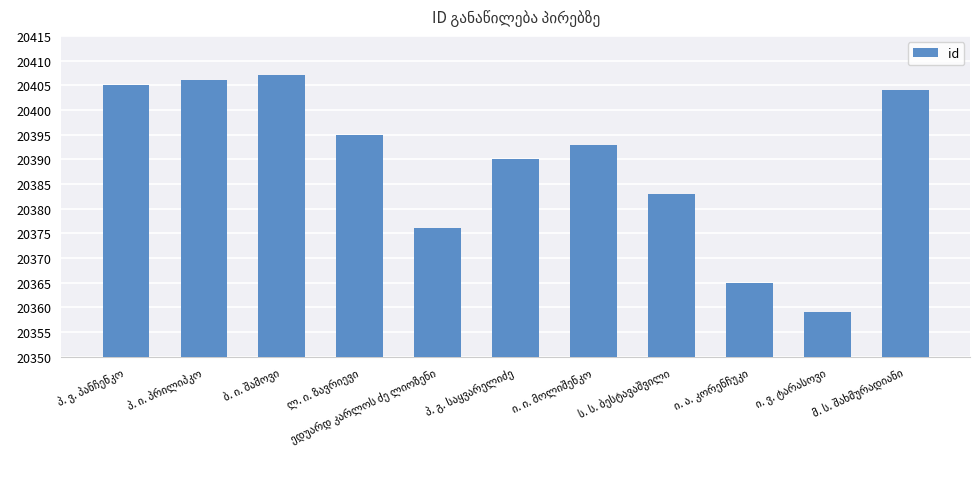

What is the difference between the maximum and minimum values?

48